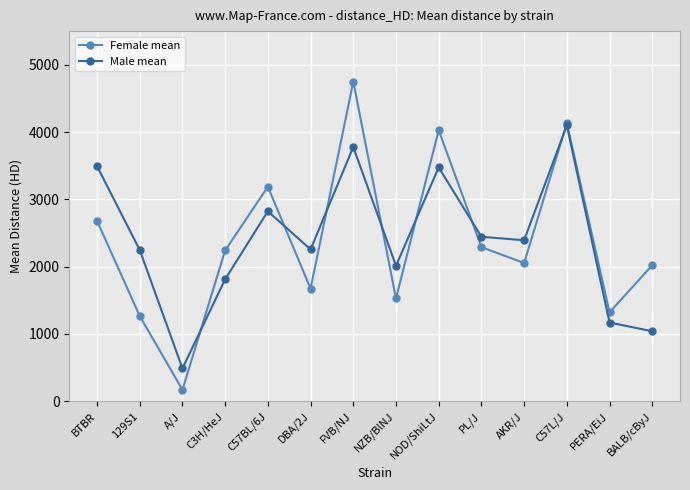

The value of Male mean at NOD/ShiLtJ is 3475. True or false?

True